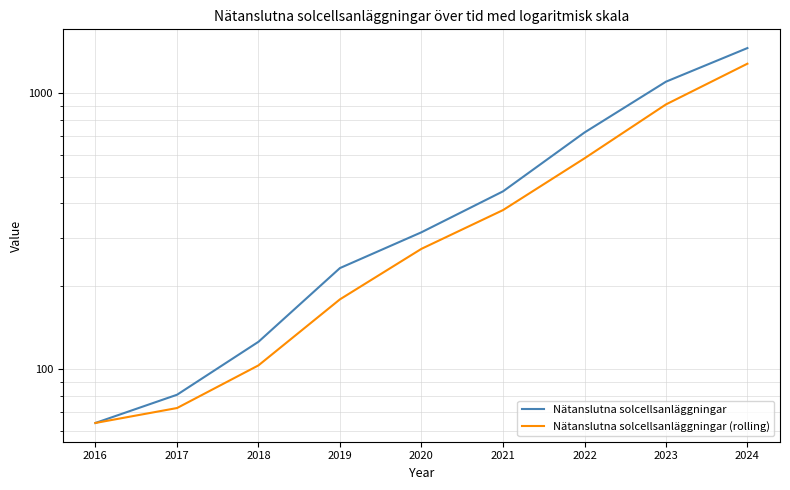

How many distinct data groups are displayed?

2